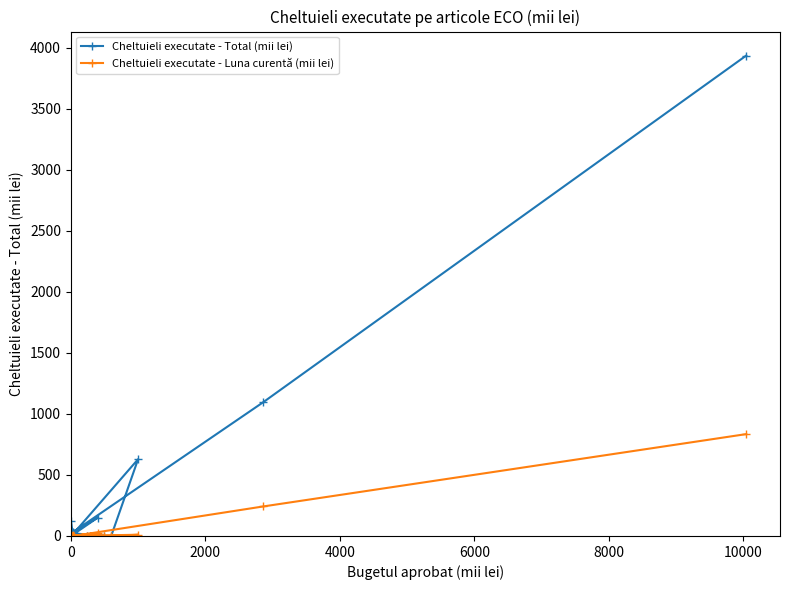

What is the difference between the second highest and minimum values in the Cheltuieli executate - Total (mii lei) series?

1096.5